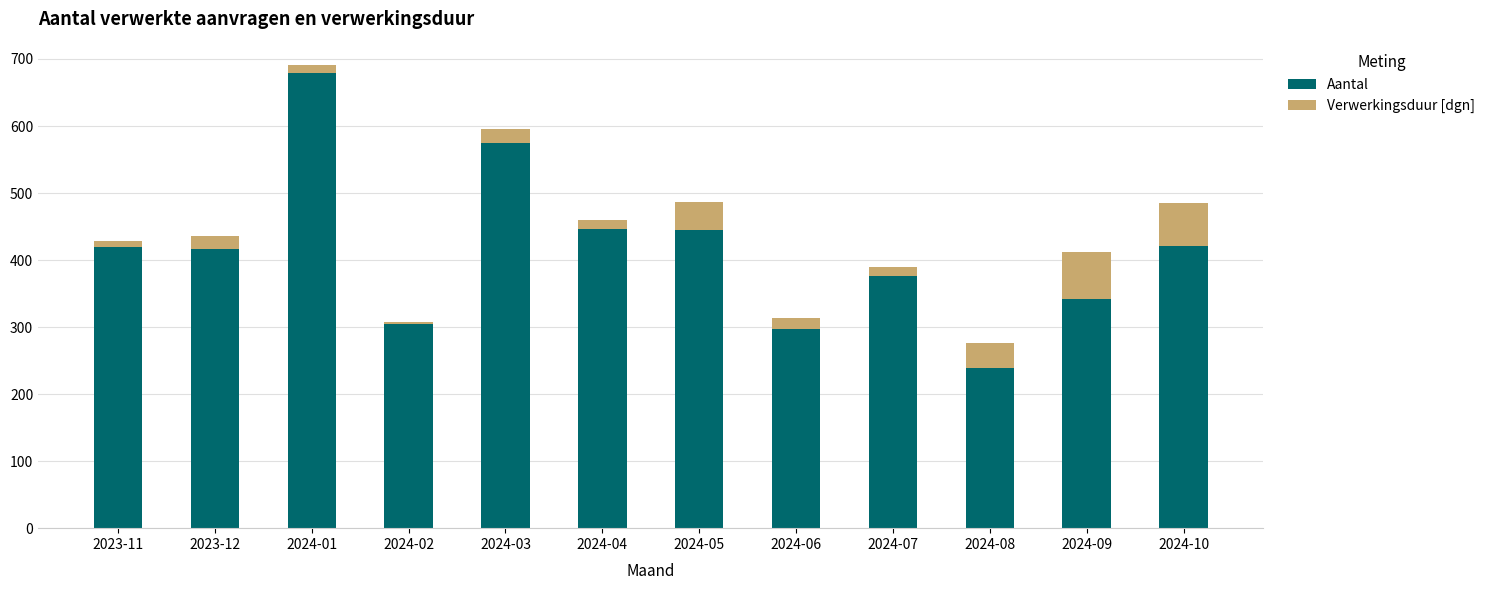

At which label does Aantal reach its peak?

2024-01